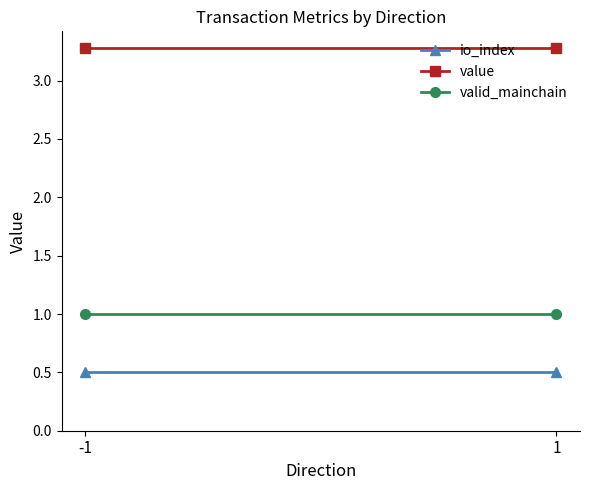

At how many categories does at least one series exceed 2?

2